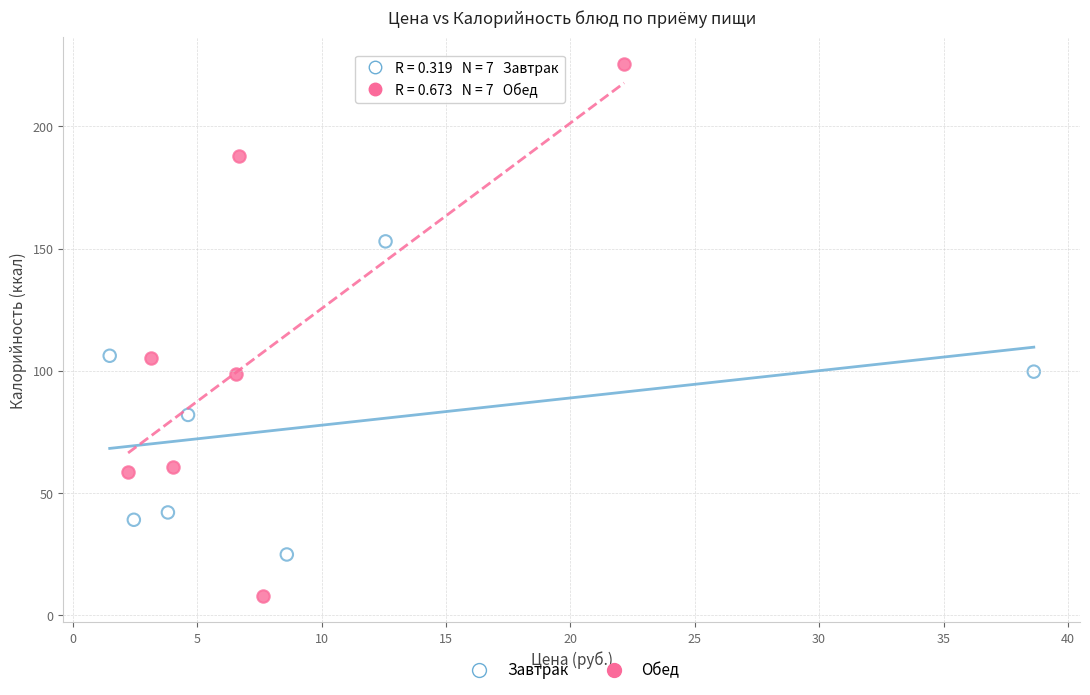

Which series reaches the maximum Y coordinate?

Обед